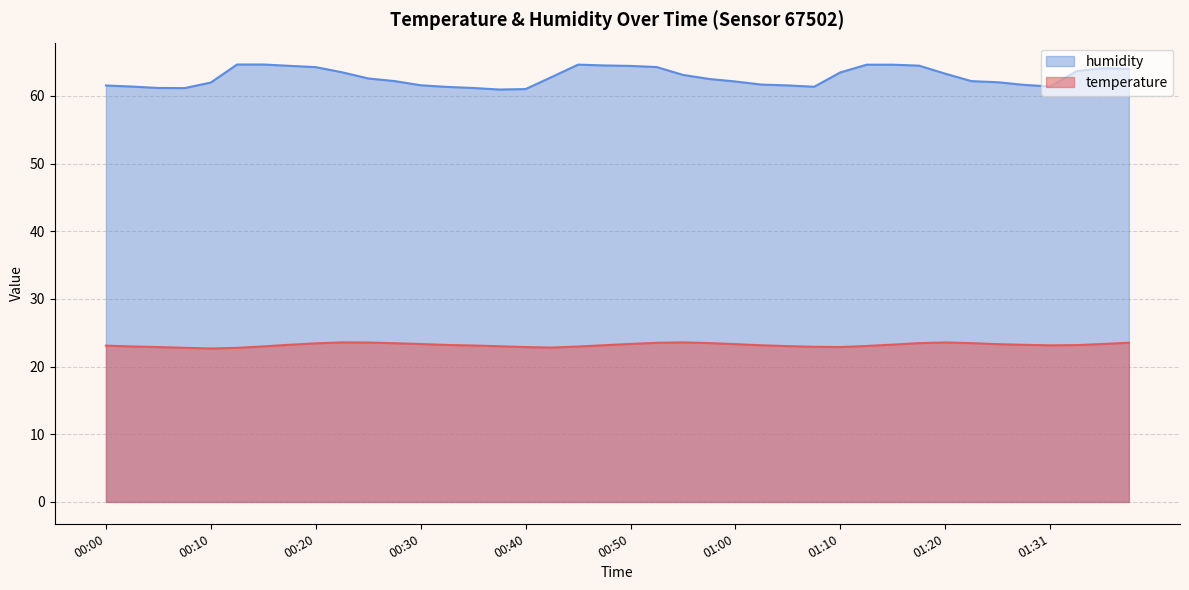

Is it true that temperature equals 39.9 at 01:03?

False